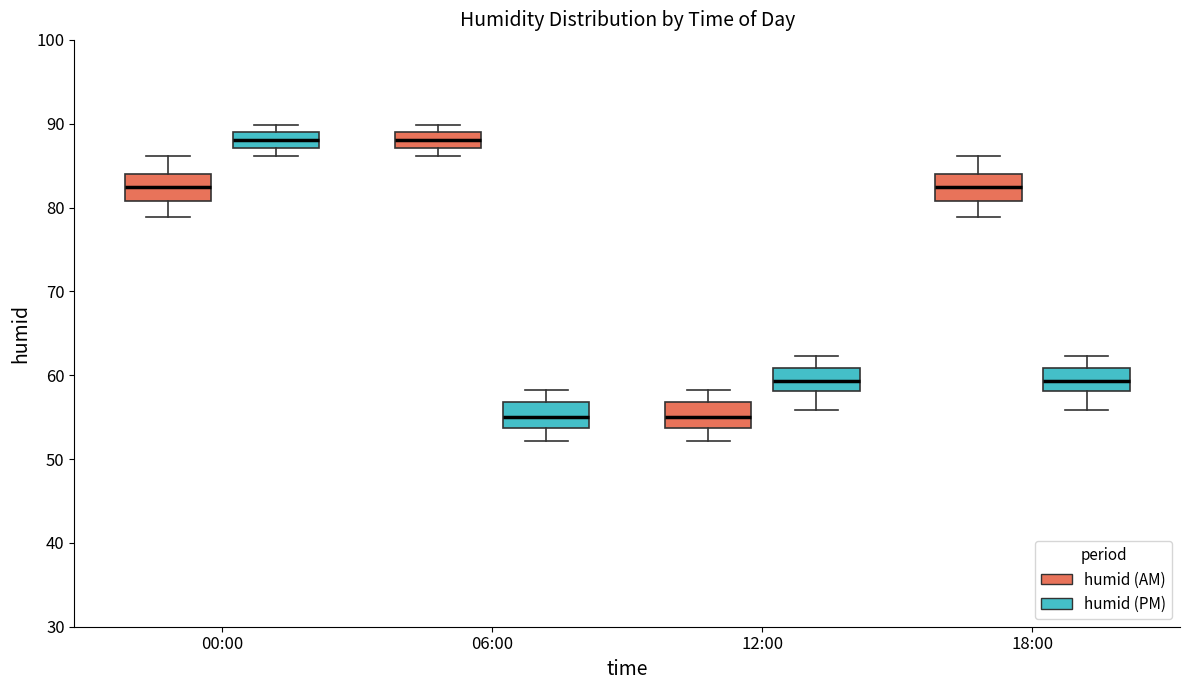

Reading left to right, read every box against the y-axis: the position of its median line, the range the box covers, and the ends of its whiskers. The values are not printed on the chart, so give them approximately, as read against the axis.

00:00 (humid (AM)): median 83, box 81 to 84, whiskers 79 to 86
00:00 (humid (PM)): median 88, box 87 to 89, whiskers 86 to 90
06:00 (humid (AM)): median 88, box 87 to 89, whiskers 86 to 90
06:00 (humid (PM)): median 55, box 54 to 57, whiskers 52 to 58
12:00 (humid (AM)): median 55, box 54 to 57, whiskers 52 to 58
12:00 (humid (PM)): median 59, box 58 to 61, whiskers 56 to 62
18:00 (humid (AM)): median 83, box 81 to 84, whiskers 79 to 86
18:00 (humid (PM)): median 59, box 58 to 61, whiskers 56 to 62